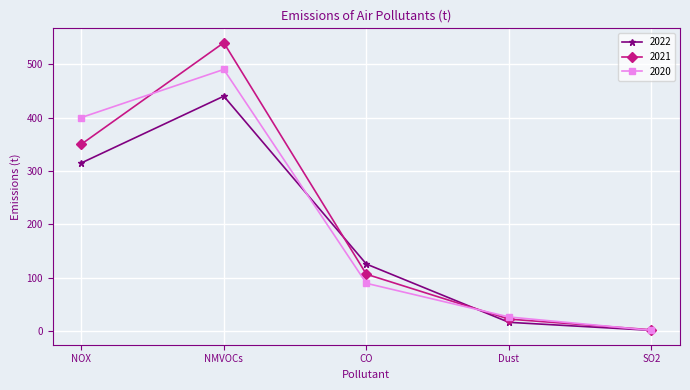

True or false: 2021 has more than 2 points higher than both neighbors.

False